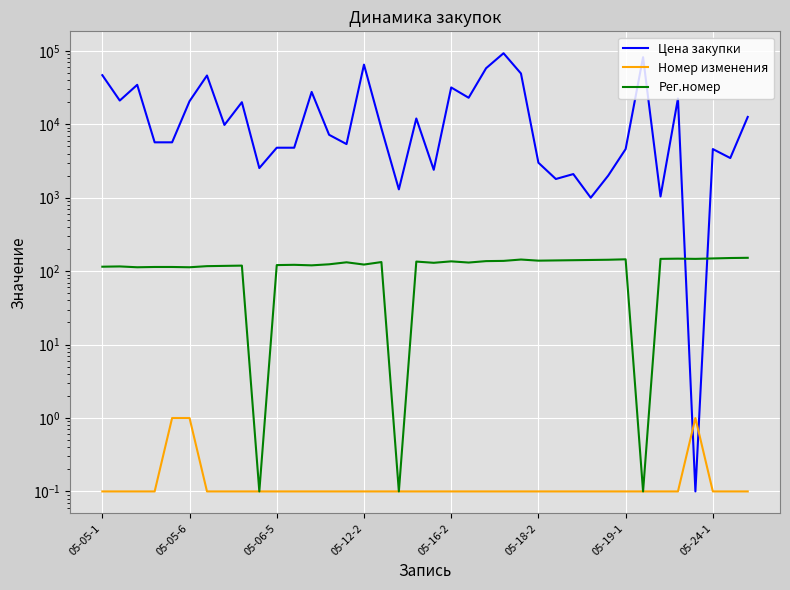

At which label does Рег.номер first exceed 132?

16